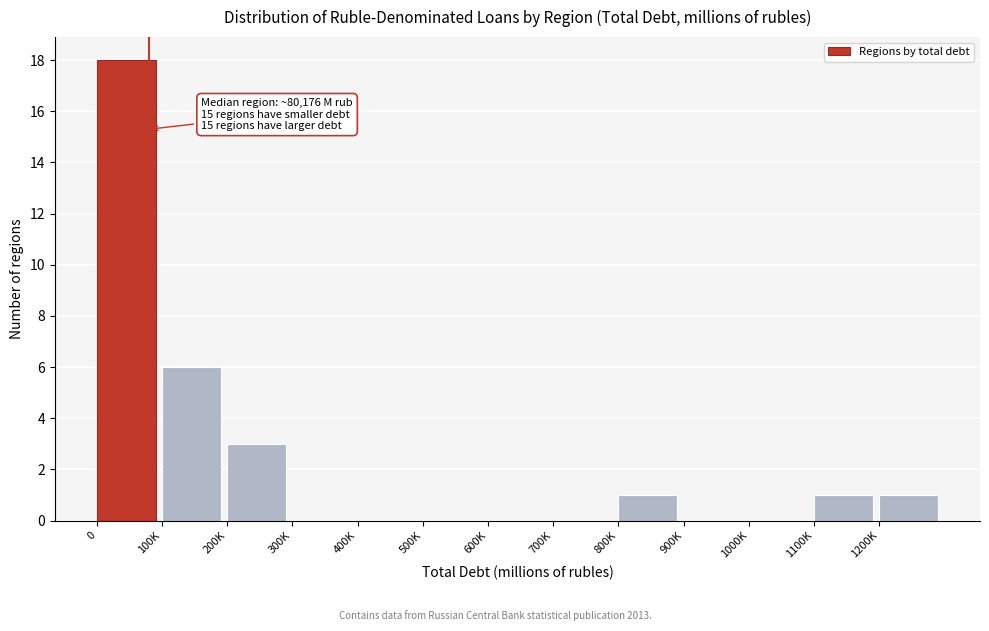

Reading left to right, what are all the values shown in this chart?

0=18	100K=6	200K=3	300K=0	400K=0	500K=0	600K=0	700K=0	800K=1	900K=0	1000K=0	1100K=1	1200K=1